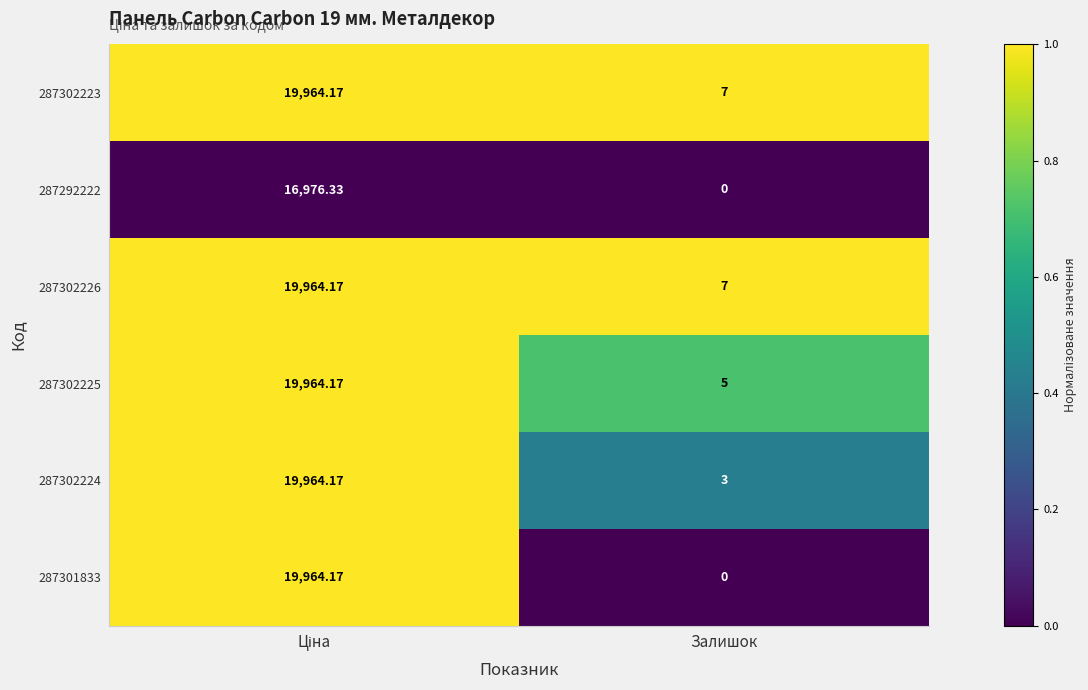

Which series has the largest range (max minus min)?

287301833